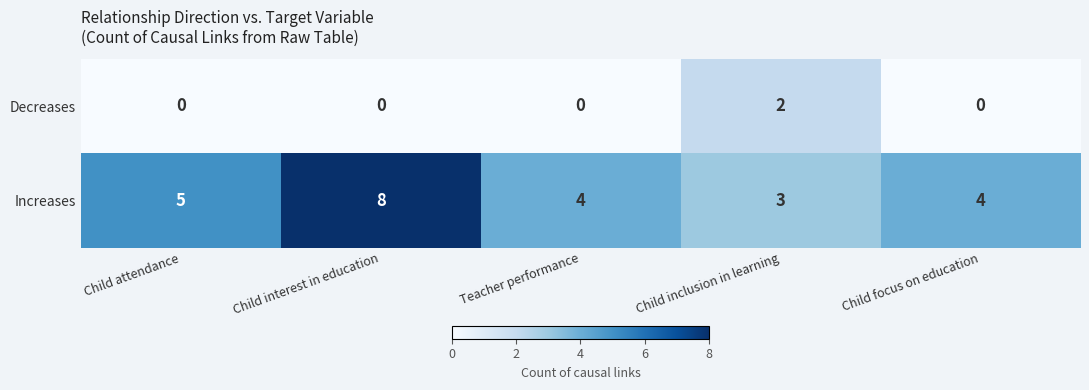

List the series in order of their peak value, lowest first.

Decreases, Increases